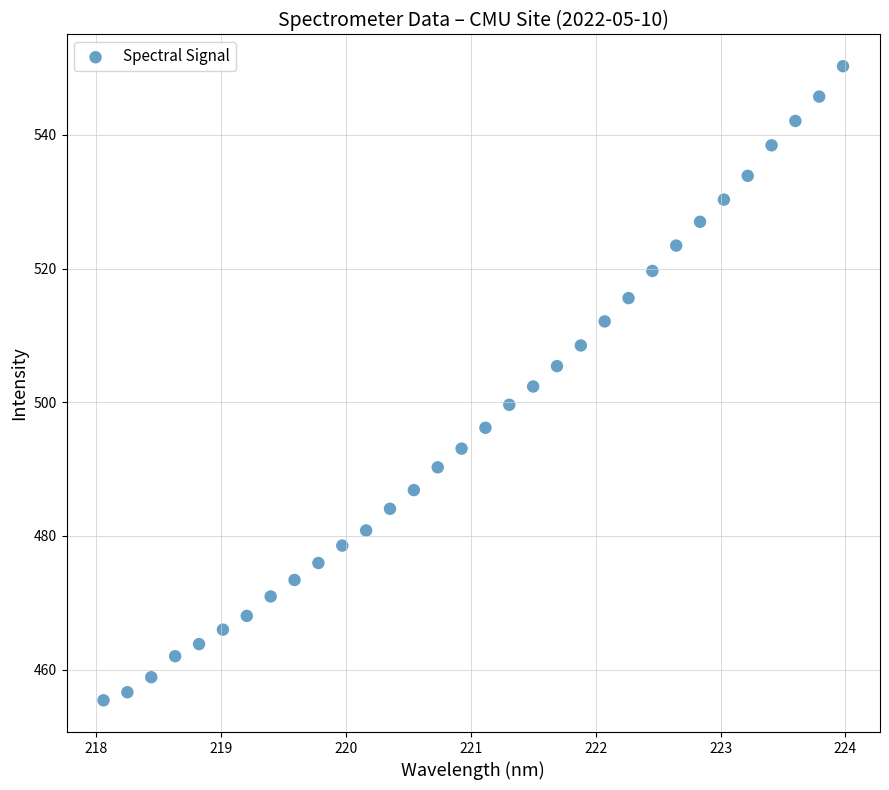

What is the range of Y values (max minus min)?

94.9